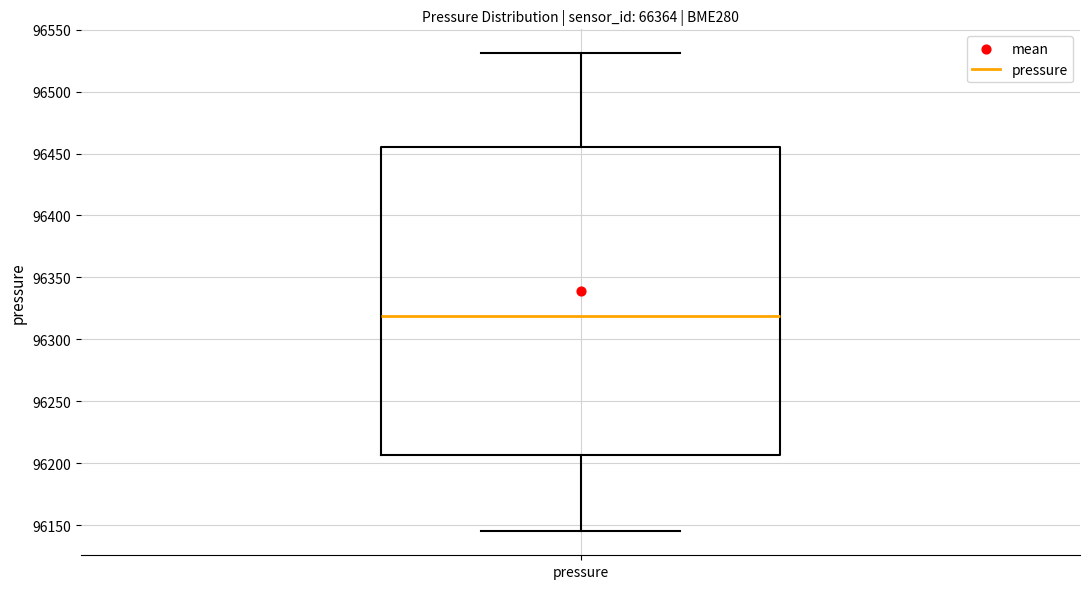

Transcribe this box plot: give where the median line is, the range the box spans, and where the two whiskers end, as read against the y-axis. The values are not printed on the chart, so give them approximately, as read against the axis.

median 96320, box 96205 to 96455, whiskers 96145 to 96530